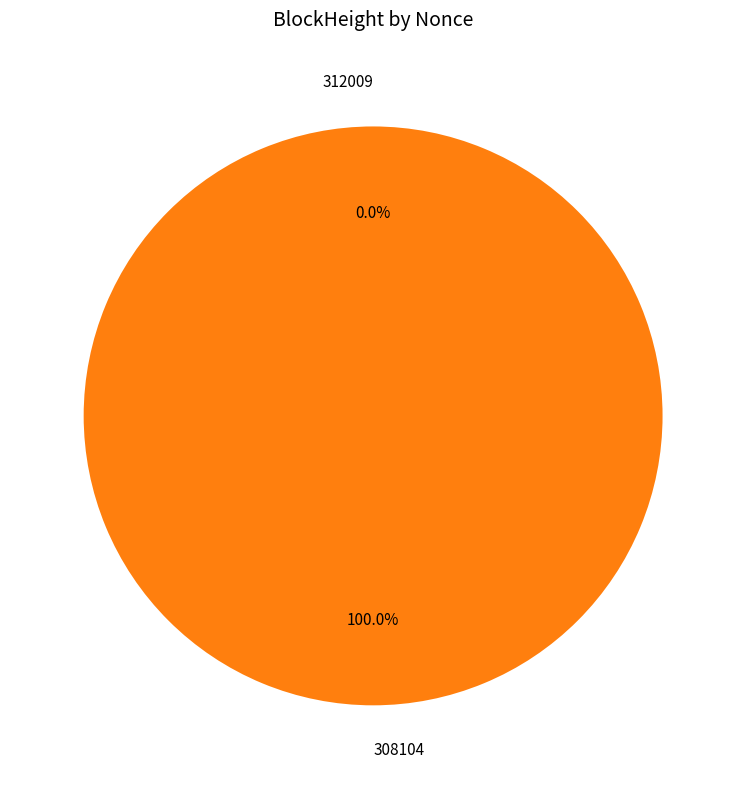

What is the change in value from 312009 to 308104?

+26004